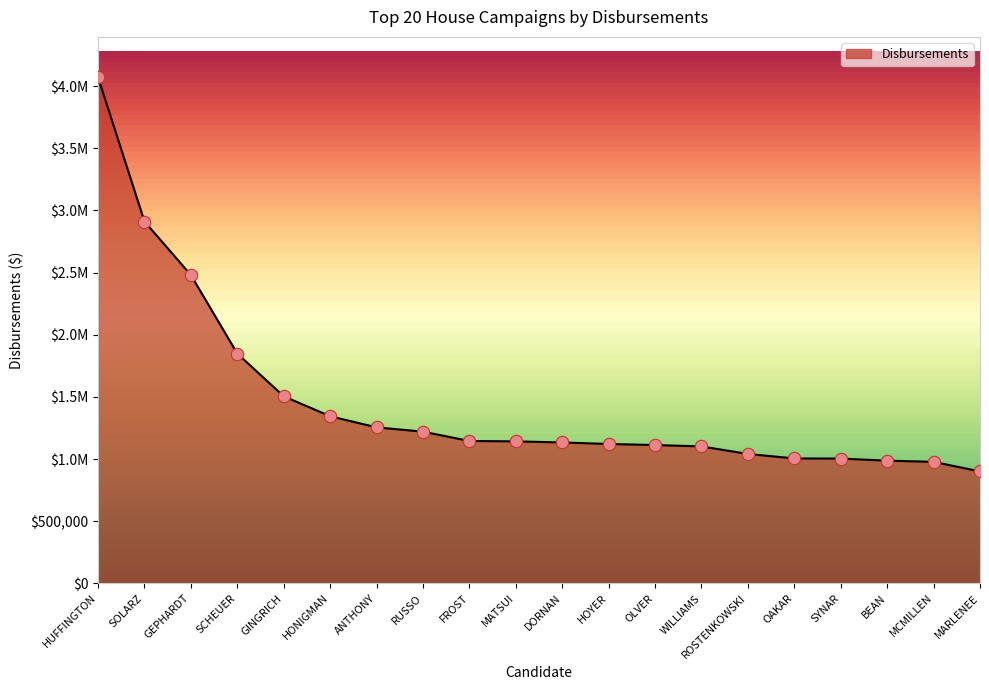

Is this an area chart (filled region under the line)?

Yes